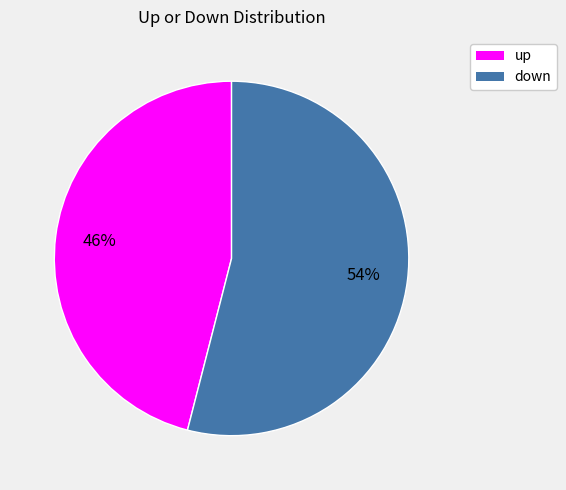

Rank the categories by value from highest to lowest.

down, up